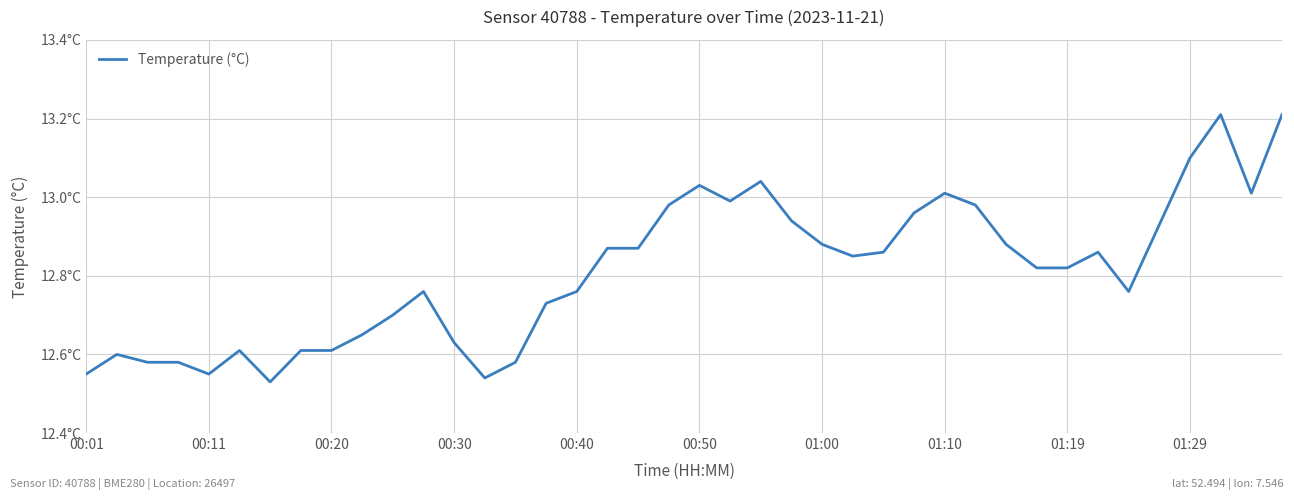

Reading left to right, what are all the values shown in this chart?

12.6	12.6	12.6	12.6	12.6	12.6	12.5	12.6	12.6	12.7	12.7	12.8	12.6	12.5	12.6	12.7	12.8	12.9	12.9	13.0	13.0	13.0	13.0	12.9	12.9	12.8	12.9	13.0	13.0	13.0	12.9	12.8	12.8	12.9	12.8	12.9	13.1	13.2	13.0	13.2